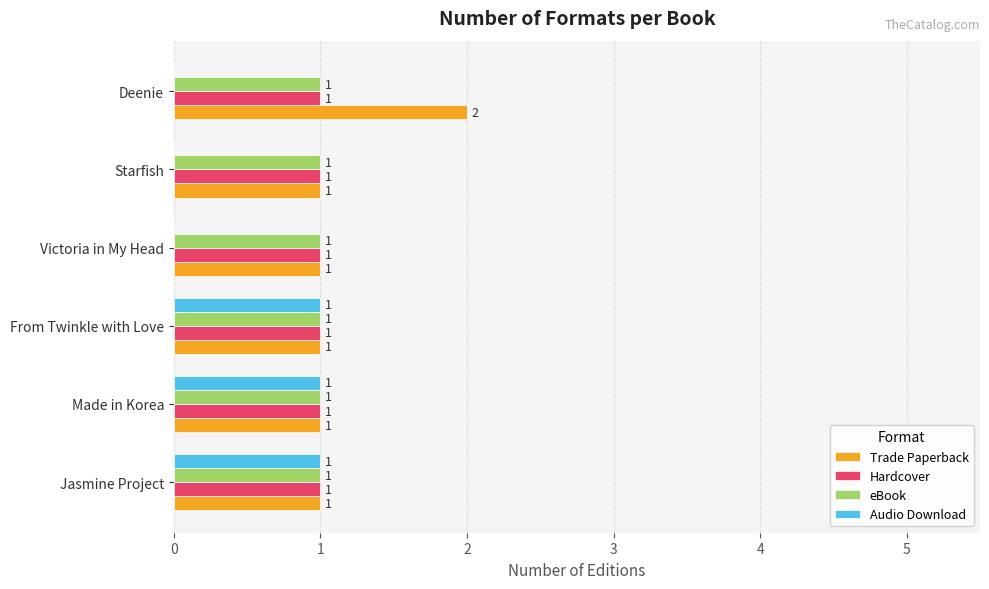

The eBook series shows 1 at Starfish. True or false?

True